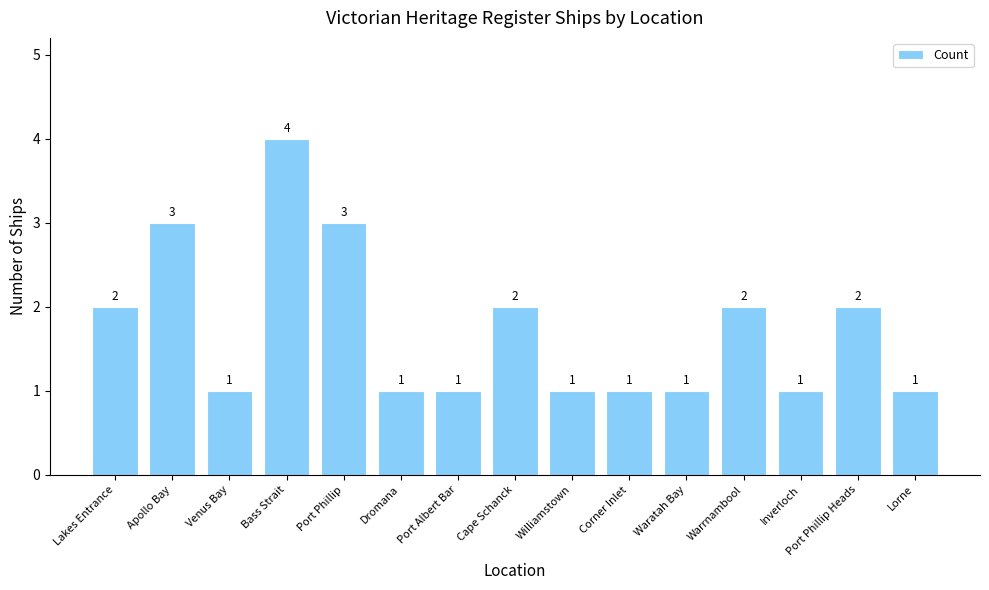

The chart shows a value of 0 at Venus Bay. True or false?

False